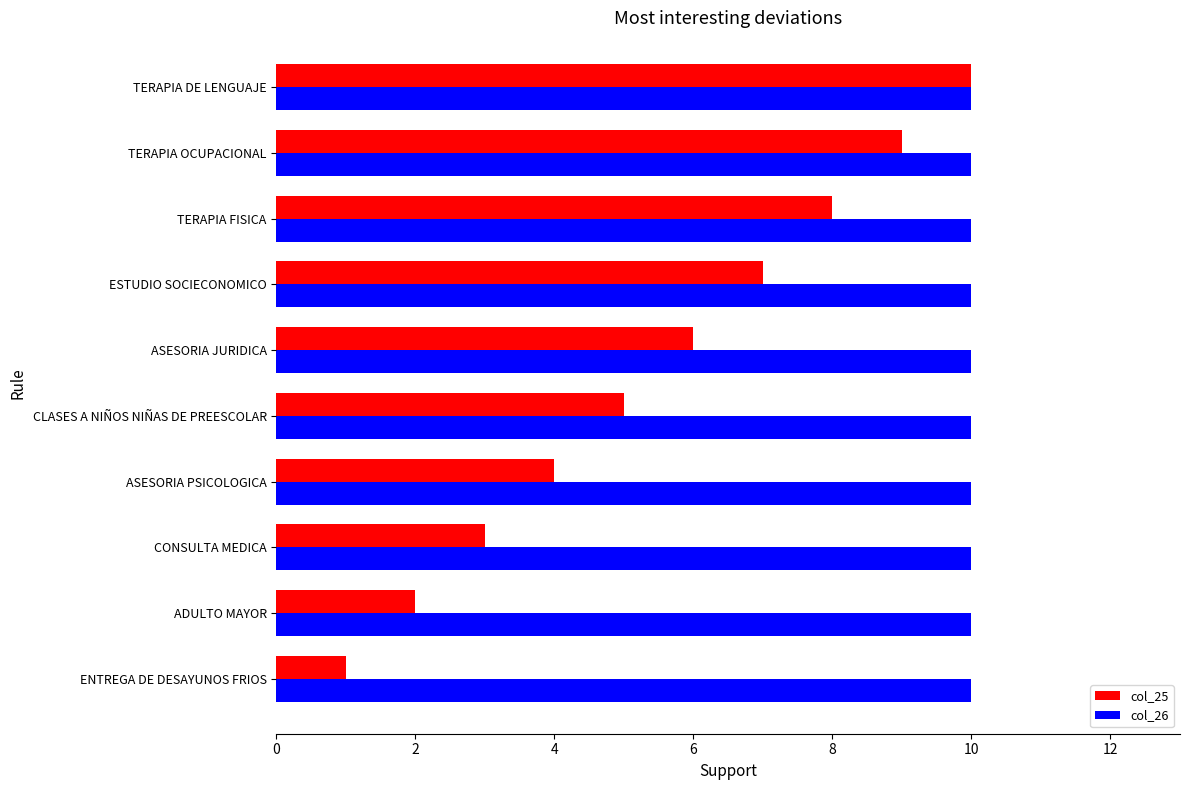

What is the average value of the col_25 series?

6